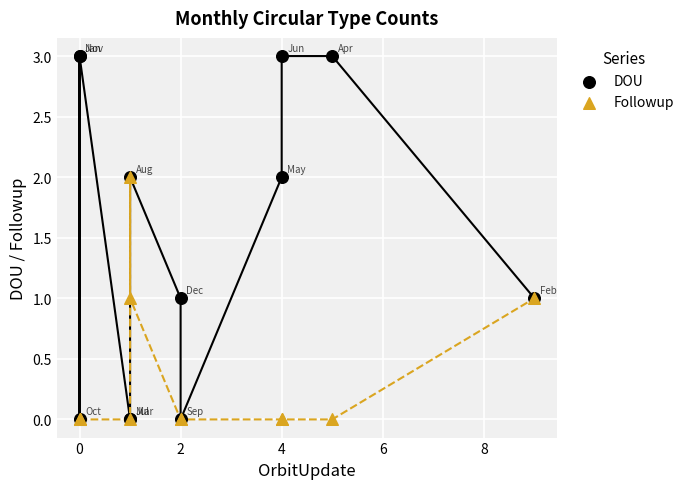

What are all the series names shown in the legend?

DOU, Followup